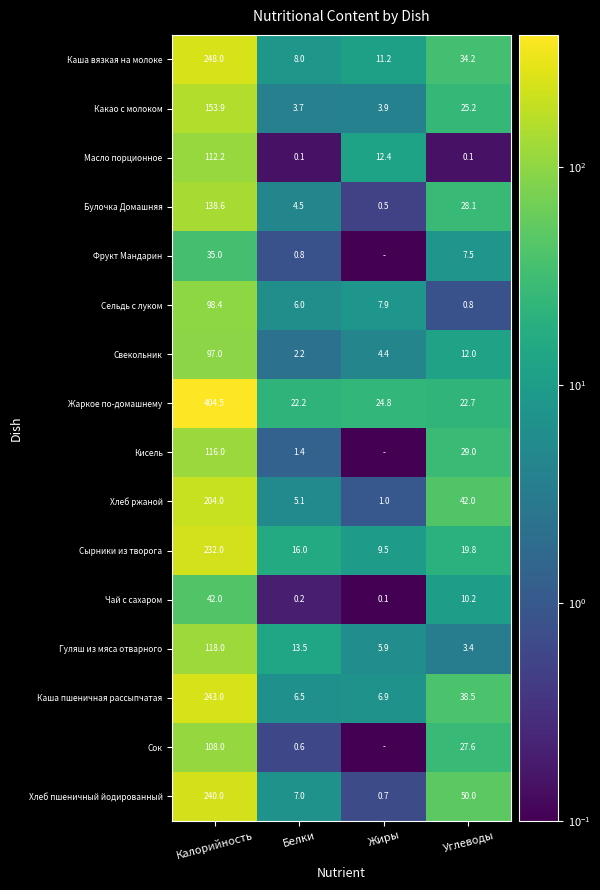

What is the greatest value displayed?

404.5